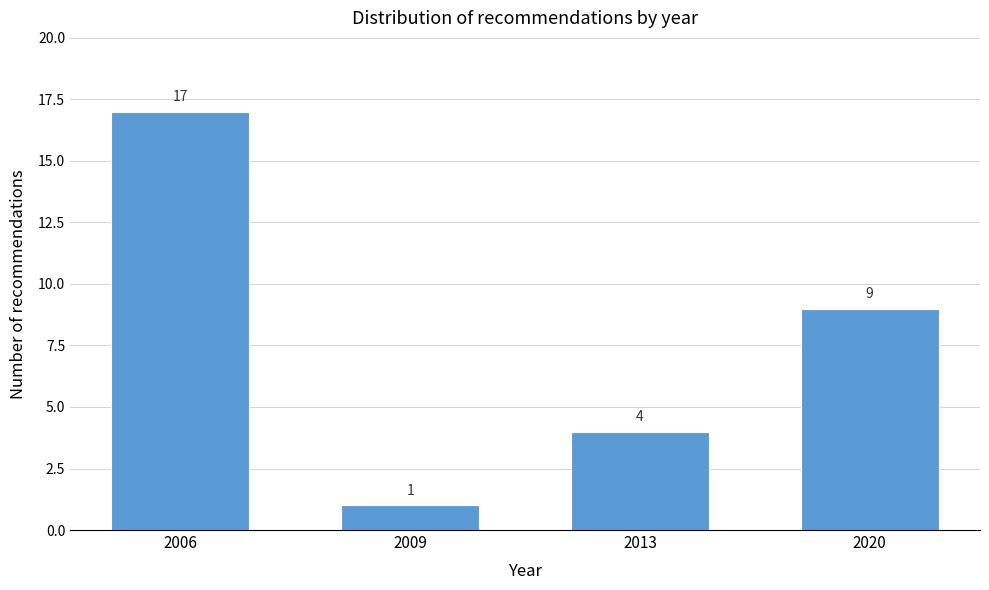

Reading right to left, transcribe all the data shown in this chart.

2020=9	2013=4	2009=1	2006=17